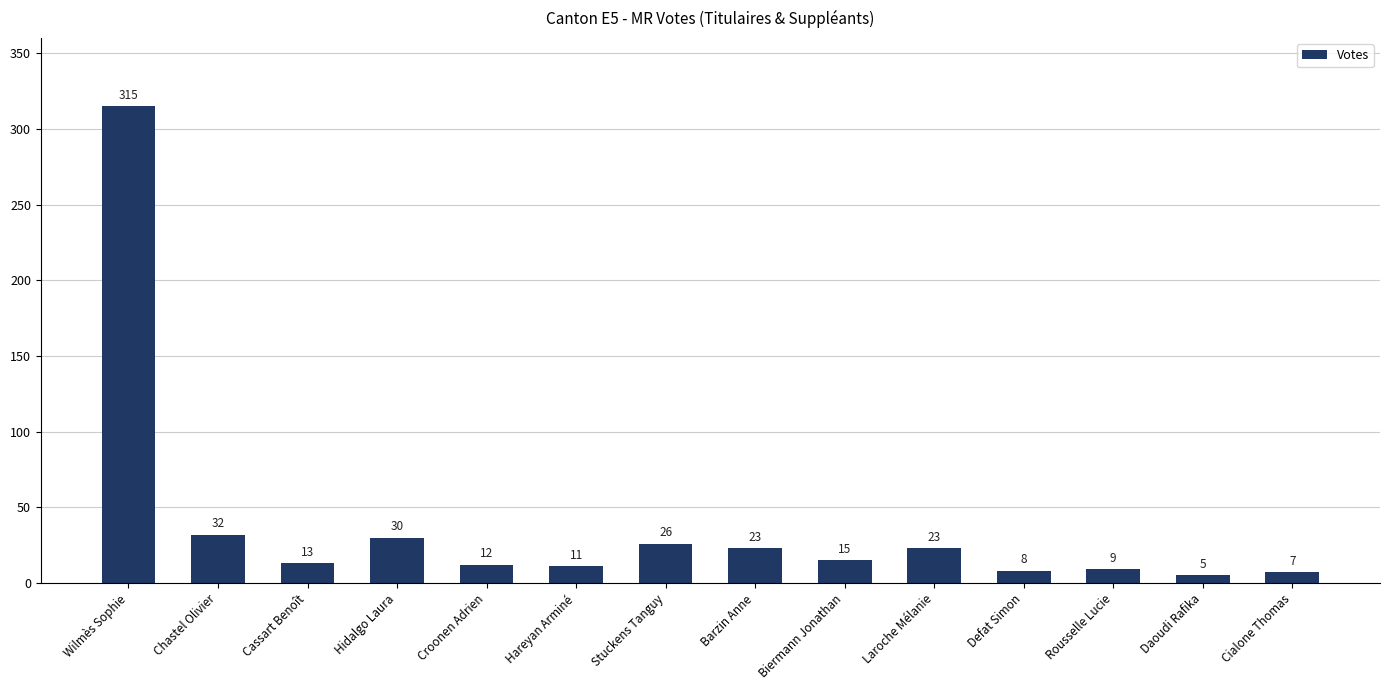

What is the sum of all values?

529